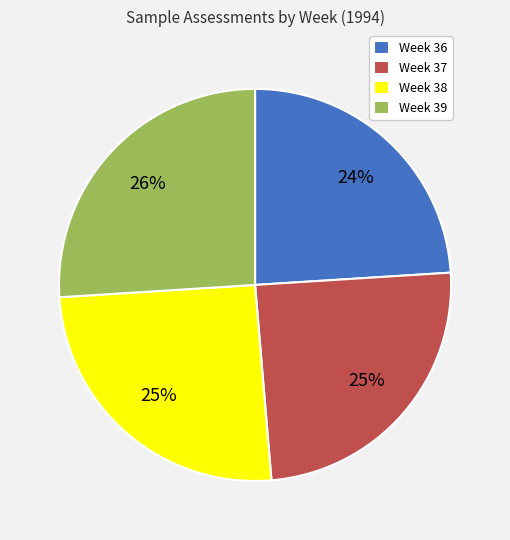

To the nearest percent, what is the average slice percentage?

25%